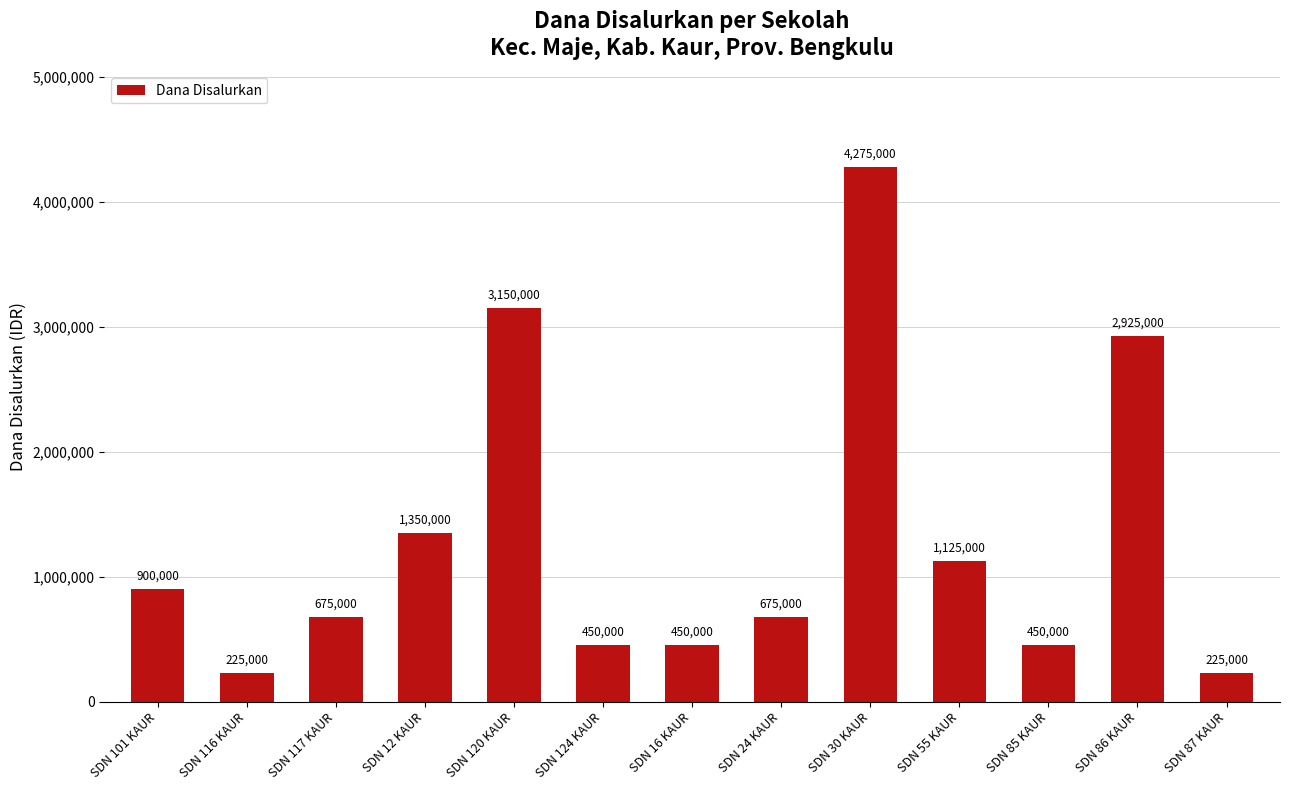

The chart shows a value of 771554 at SDN 16 KAUR. True or false?

False